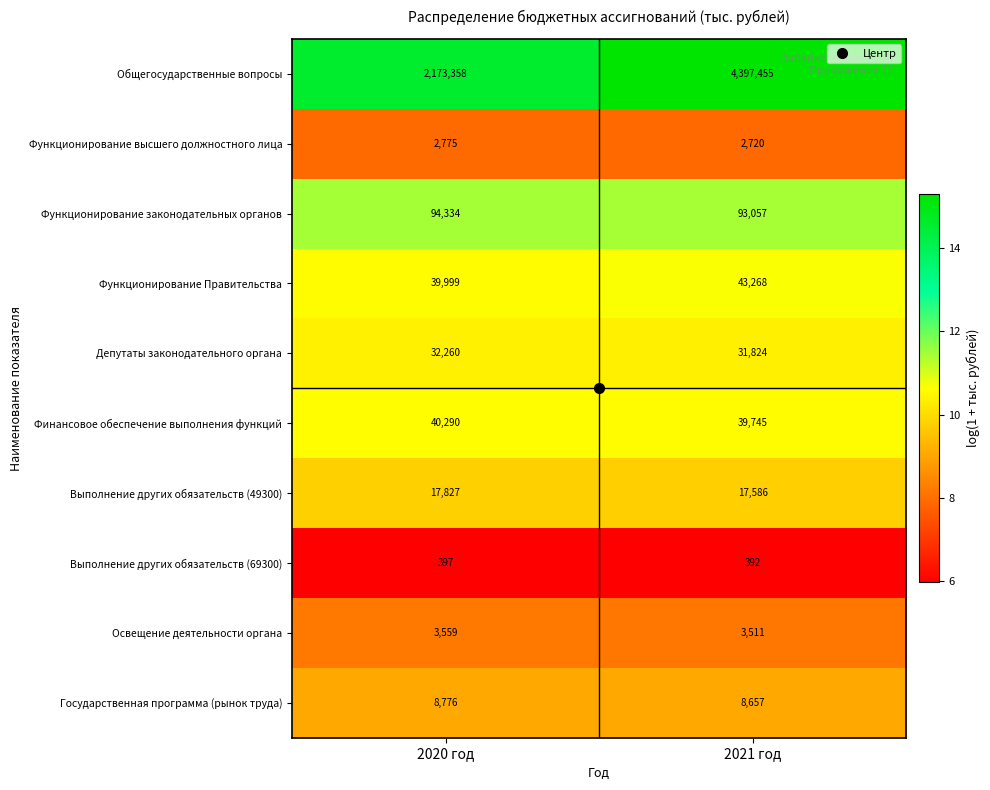

What is the difference between the Освещение деятельности органа values at 2021 год and 2020 год?

48